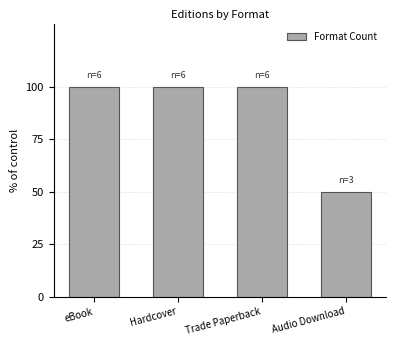

Count the number of data series in this chart.

1